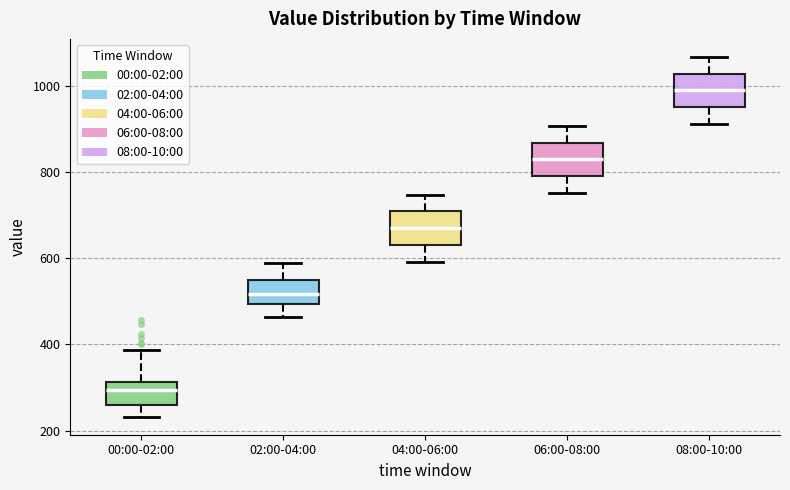

Reading left to right, transcribe this box plot: for each box, give where its median line is, the range the box spans, and where its two whiskers end, as read against the y-axis. The values are not printed on the chart, so give them approximately, as read against the axis.

00:00-02:00: median 300, box 260 to 320, whiskers 240 to 380
02:00-04:00: median 520, box 500 to 540, whiskers 460 to 580
04:00-06:00: median 680, box 640 to 700, whiskers 600 to 740
06:00-08:00: median 840, box 800 to 860, whiskers 760 to 900
08:00-10:00: median 1000, box 960 to 1020, whiskers 920 to 1060